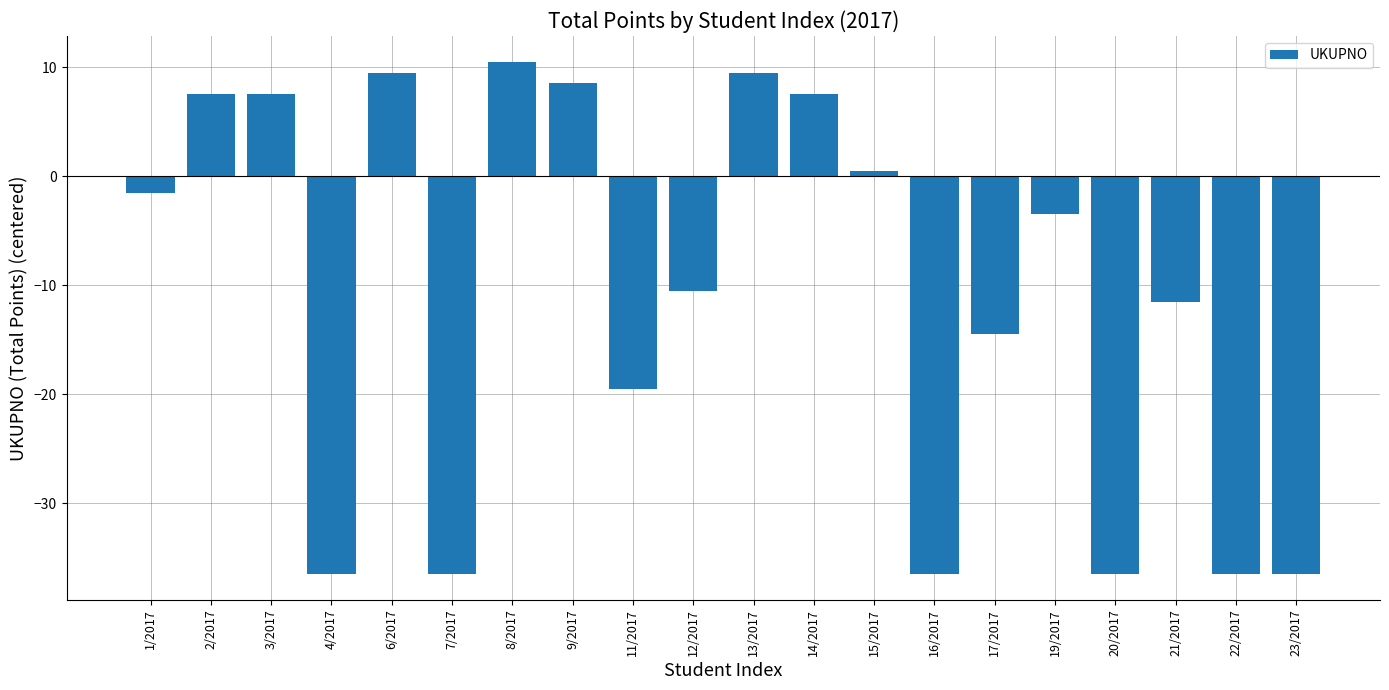

True or false: the data shows -36.5 at 7/2017.

True